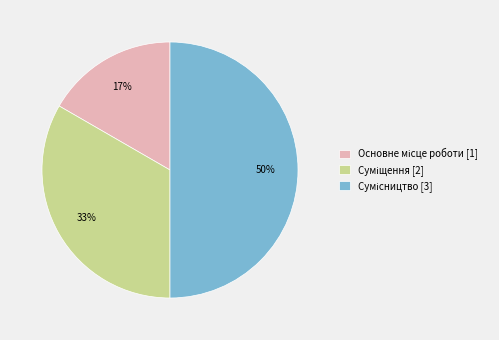

To the nearest percent, what is the difference between the largest and smallest slice percentages?

33%